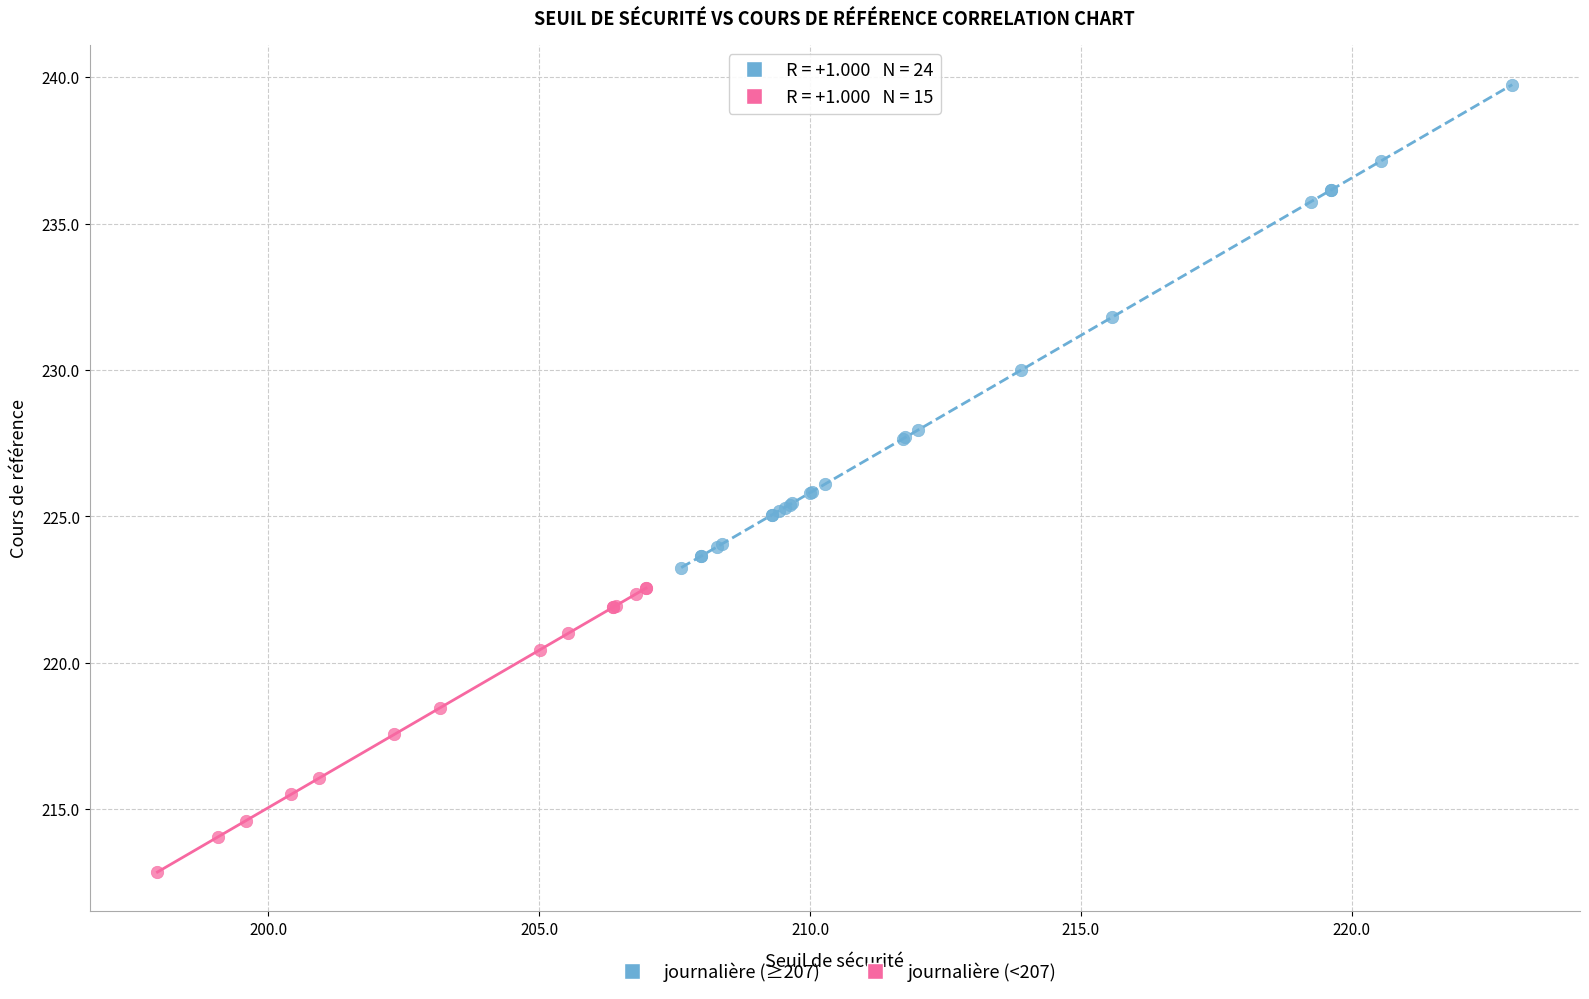

Which series has the widest spread of Y values?

journalière (≥207)